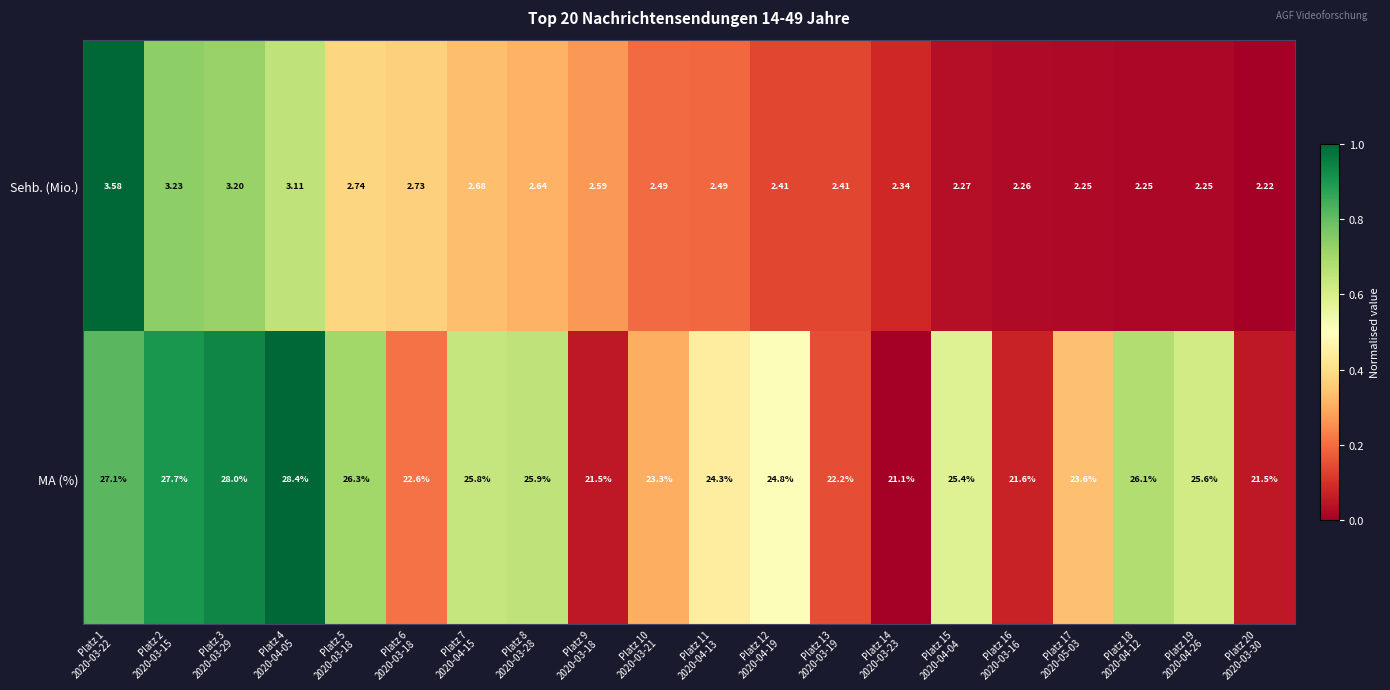

Which series has the widest spread of values?

MA (%)